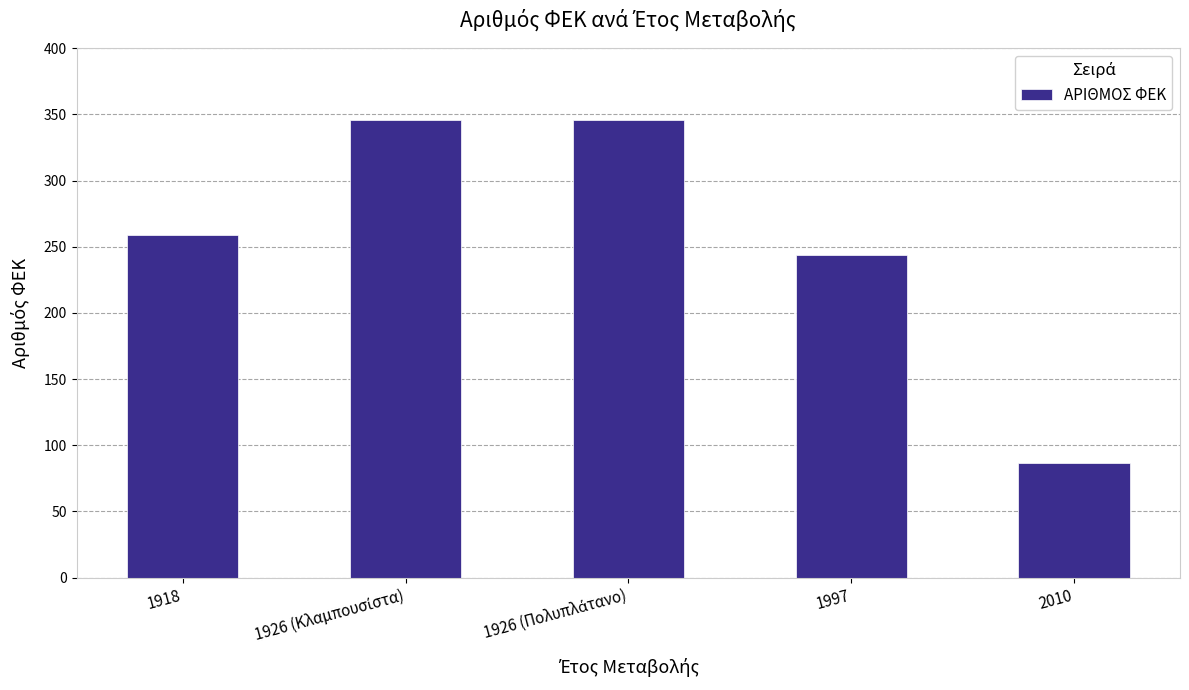

What is the average value?

256